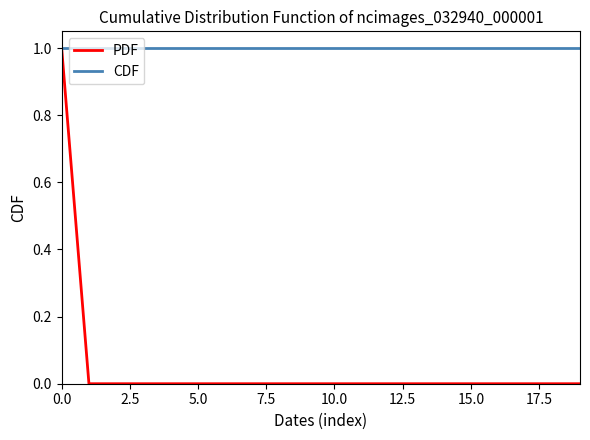

Does the chart display data point markers on the line(s)?

No